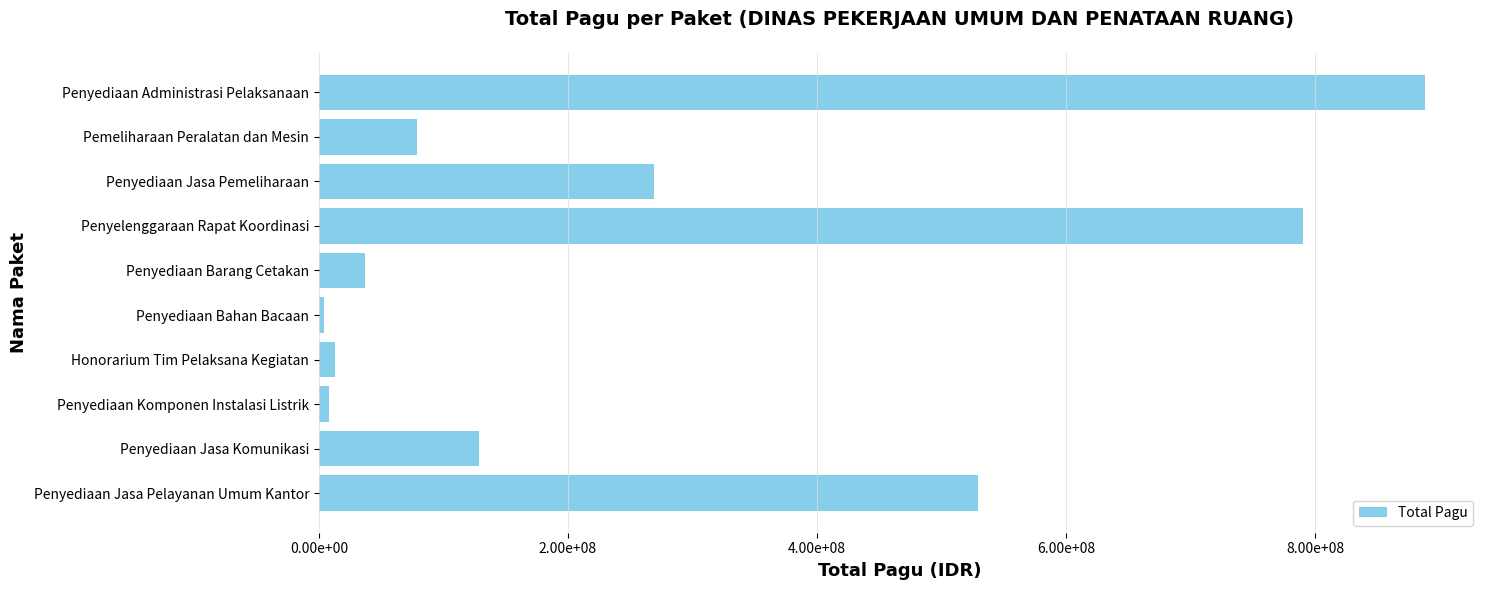

What is the smallest value displayed?

3960000